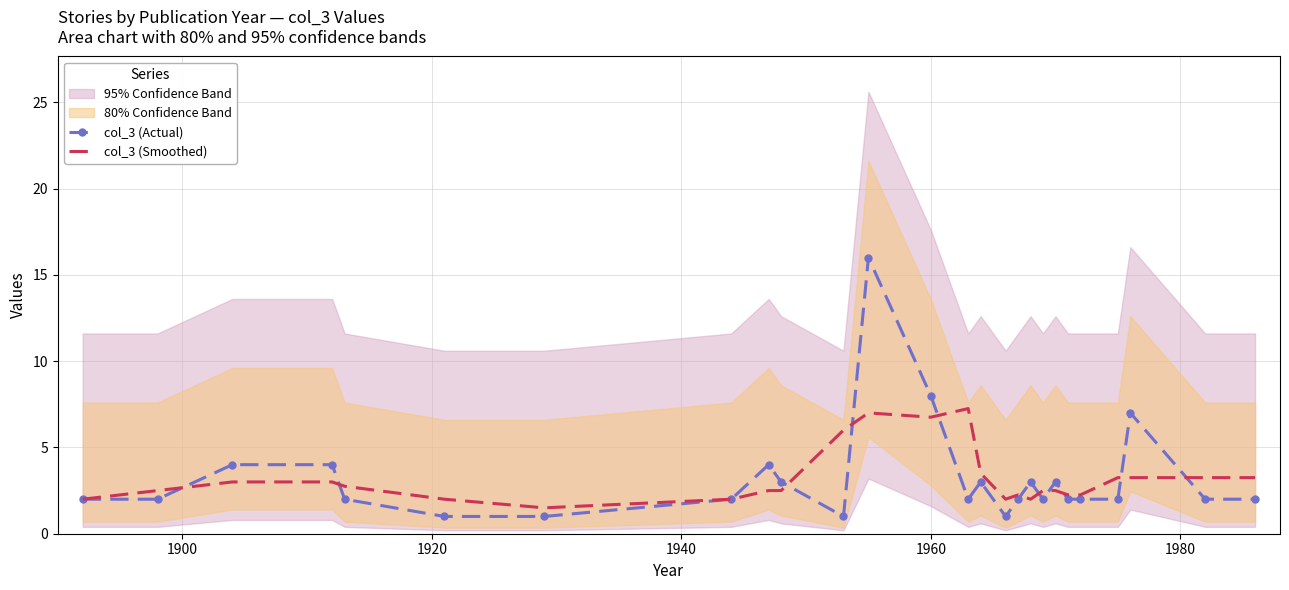

At how many categories does at least one series exceed 3?

12